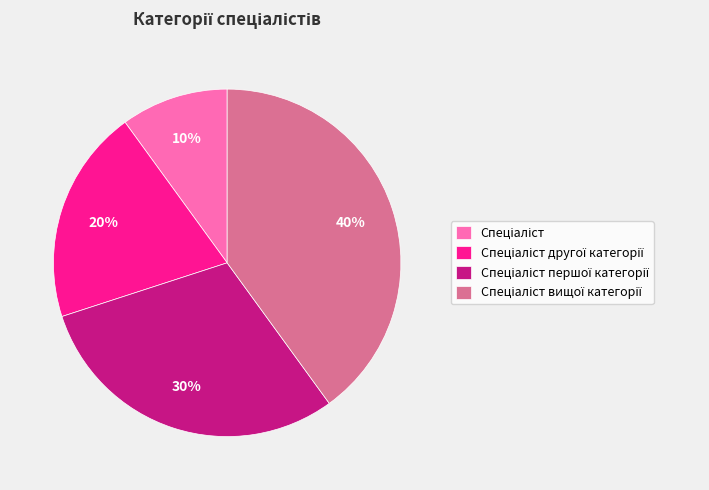

To the nearest percent, what is the average slice percentage?

25%